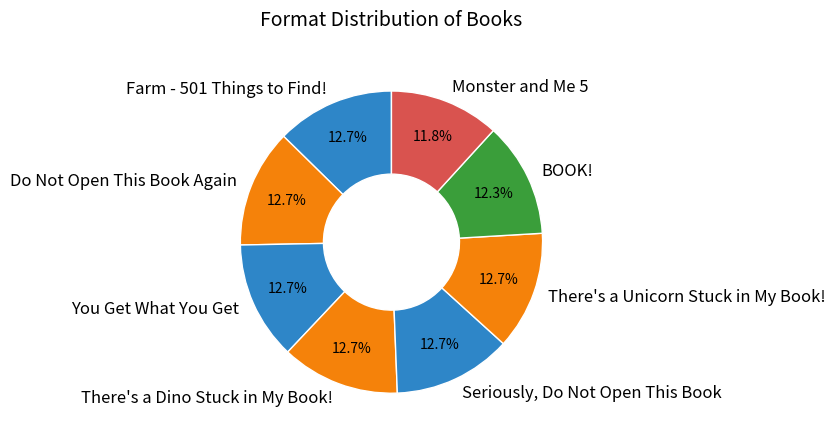

Does There's a Dino Stuck in My Book! account for over 50% of the chart?

No